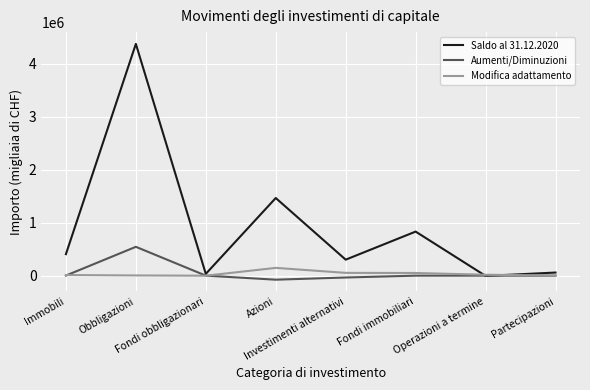

How many categories are shown in the chart?

8